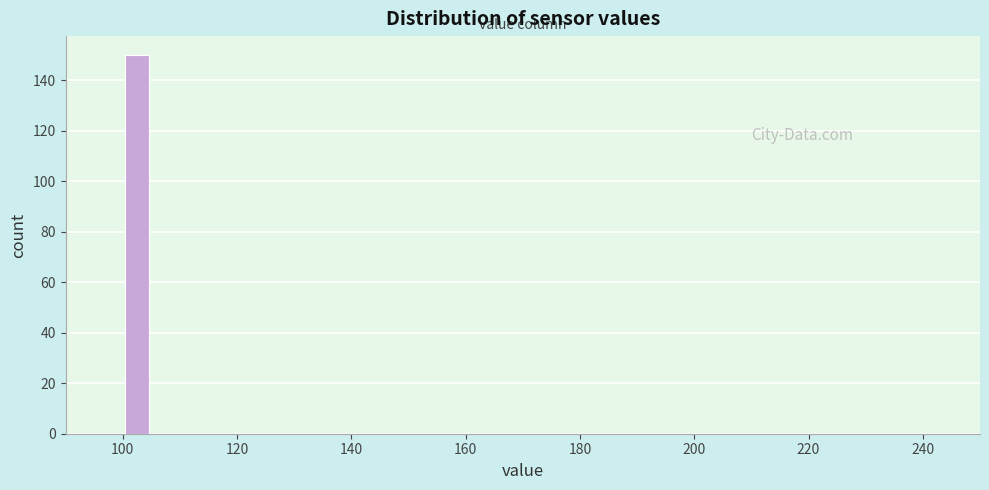

Around what value on the x-axis is the tallest bar? Give the approximate position of its centre, as read against the axis.

102